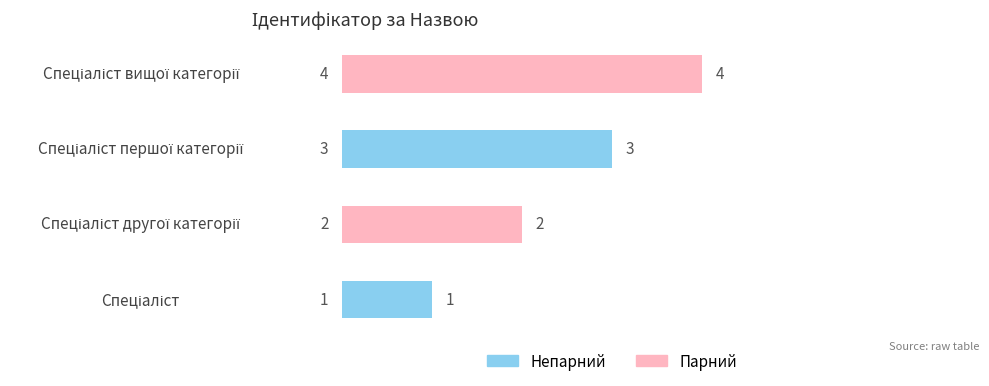

What is the ratio of the value at Спеціаліст другої категорії to the value at Спеціаліст першої категорії?

0.7